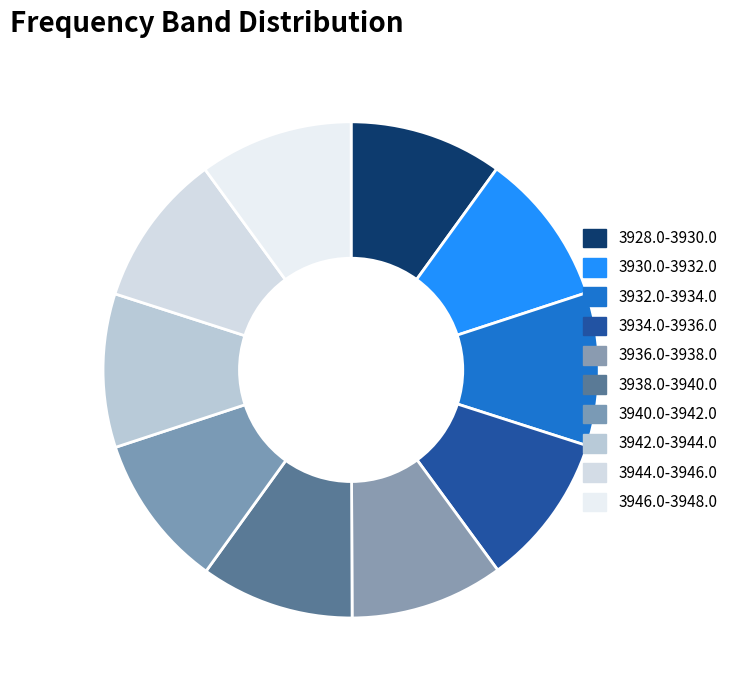

Is it true that 3934.0-3936.0 is 10% of the pie?

True